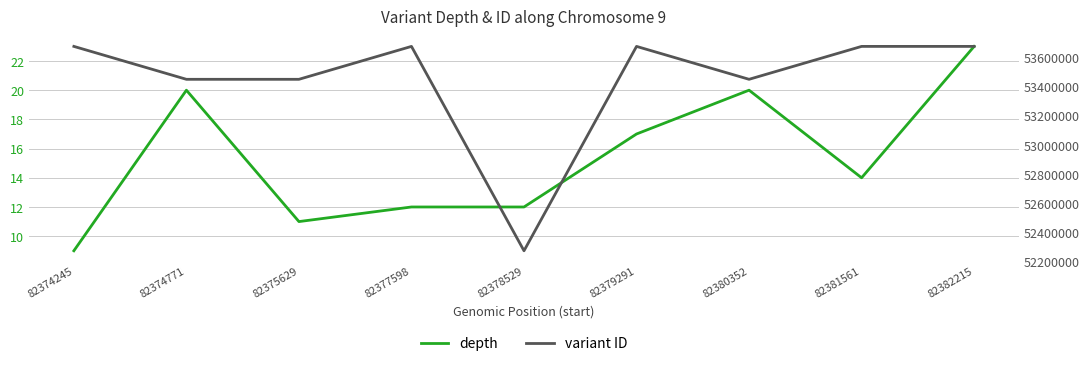

Reading right to left, extract all data points from this chart.

depth: 82382215=23	82381561=14	82380352=20	82379291=17	82378529=12	82377598=12	82375629=11	82374771=20	82374245=9
variant ID: 82382215=53678130	82381561=53678129	82380352=53451332	82379291=53678128	82378529=52269590	82377598=53678127	82375629=53451311	82374771=53451308	82374245=53678126